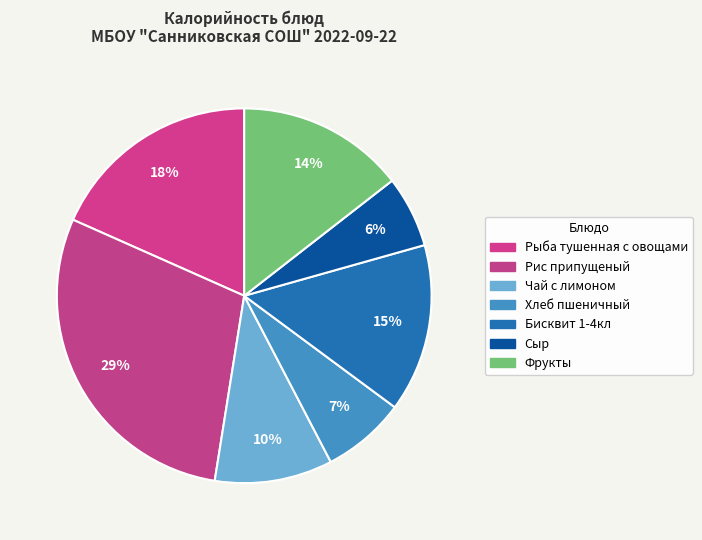

Is it true that Рис припущеный is 35% of the pie?

False